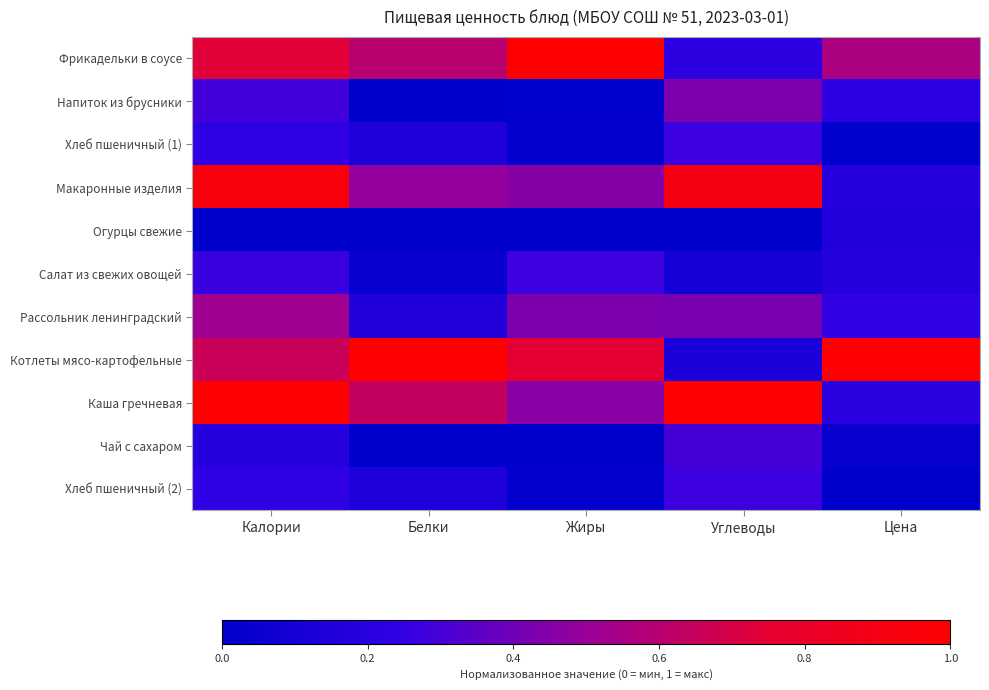

List the series in order of their peak value, highest first.

Фрикадельки в соусе, Котлеты мясо-картофельные, Каша гречневая, Макаронные изделия, Рассольник ленинградский, Напиток из брусники, Чай с сахаром, Салат из свежих овощей, Хлеб пшеничный (1), Хлеб пшеничный (2), Огурцы свежие